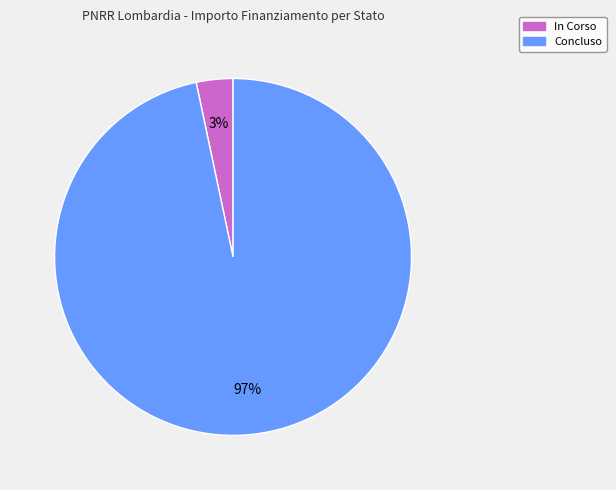

Count the number of slices in the pie.

2